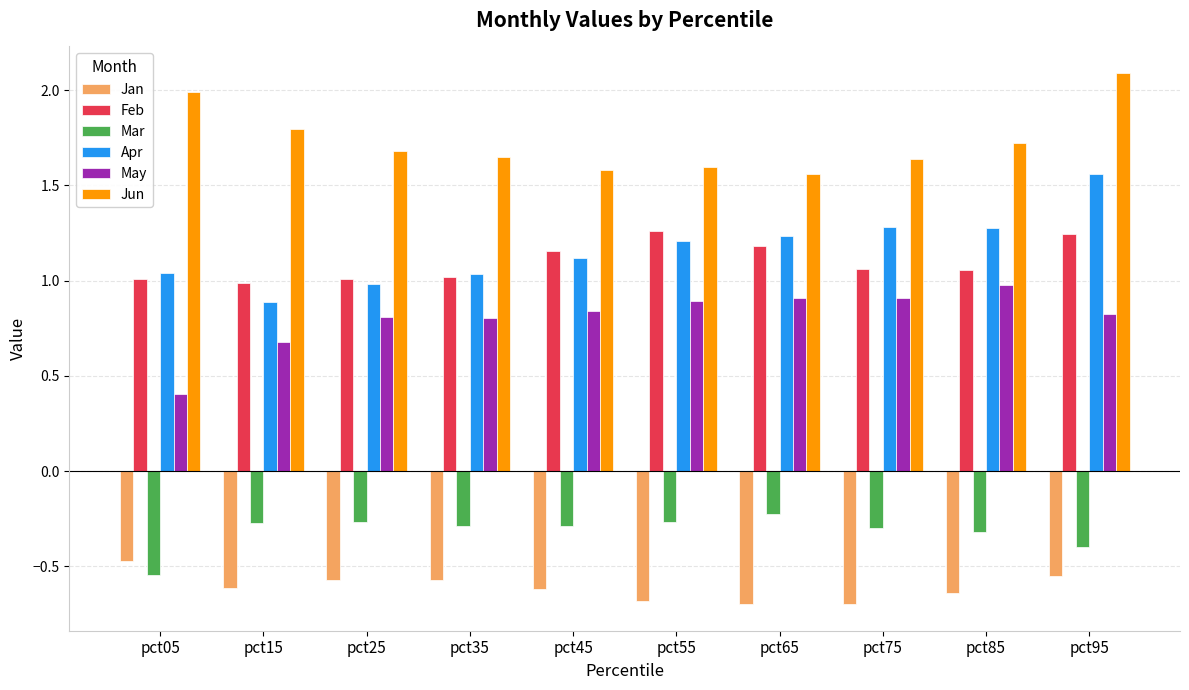

Is it true that Mar equals -0.5 at pct05?

True